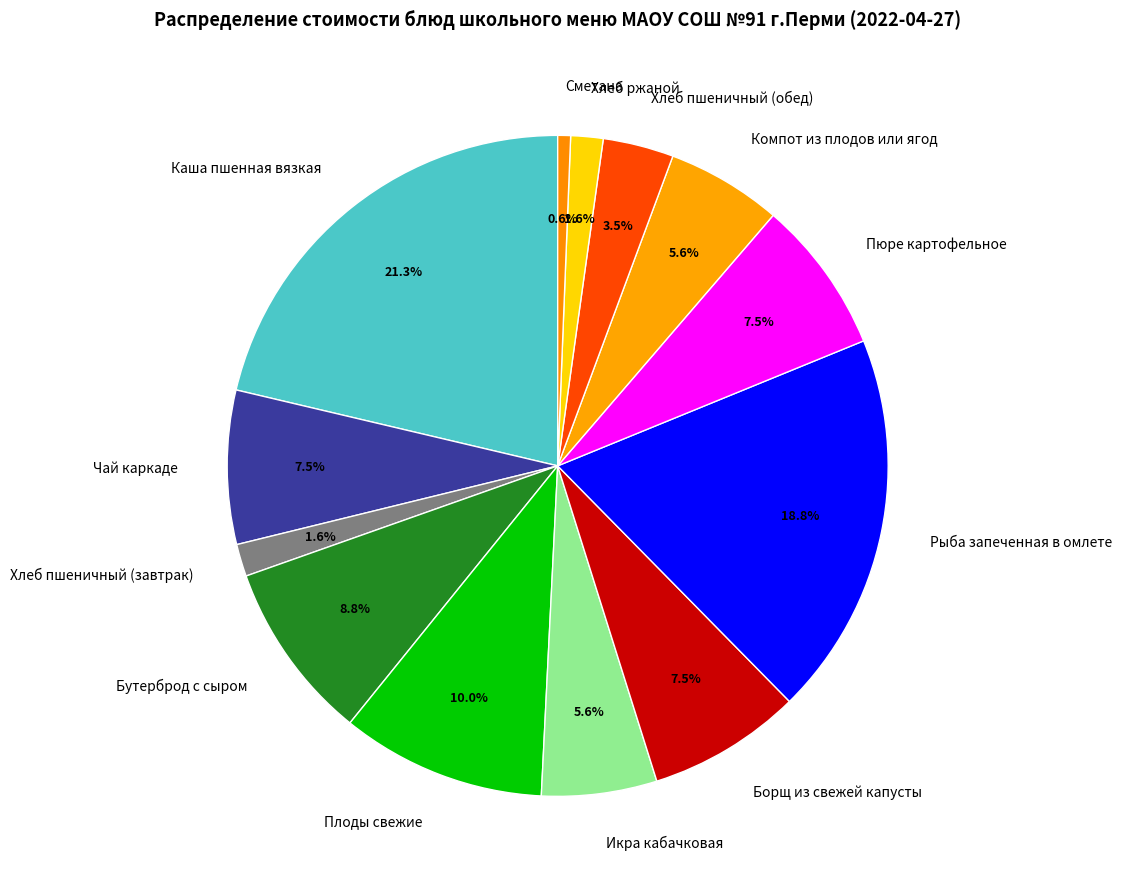

Between Борщ из свежей капусты and Бутерброд с сыром, which is larger?

Бутерброд с сыром